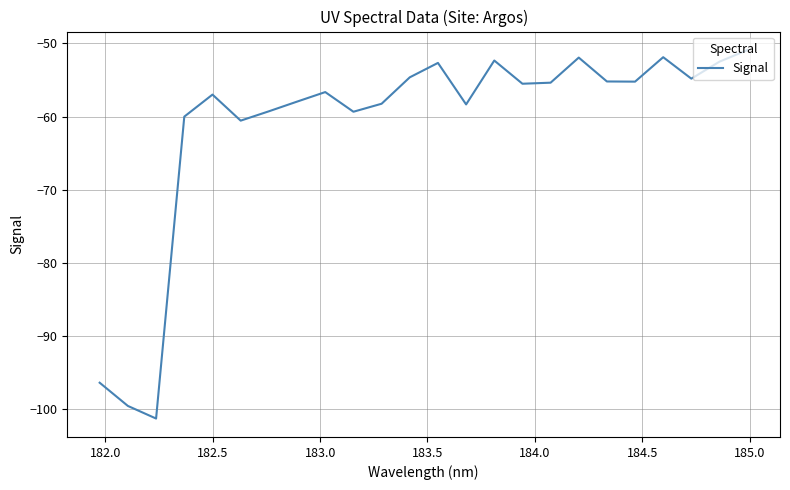

What is the difference between the maximum and minimum values?

50.4